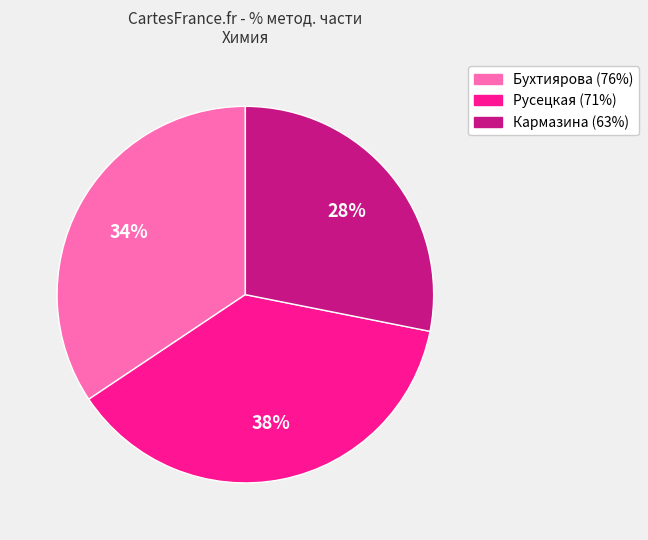

Does Русецкая (71%) account for over 50% of the chart?

No